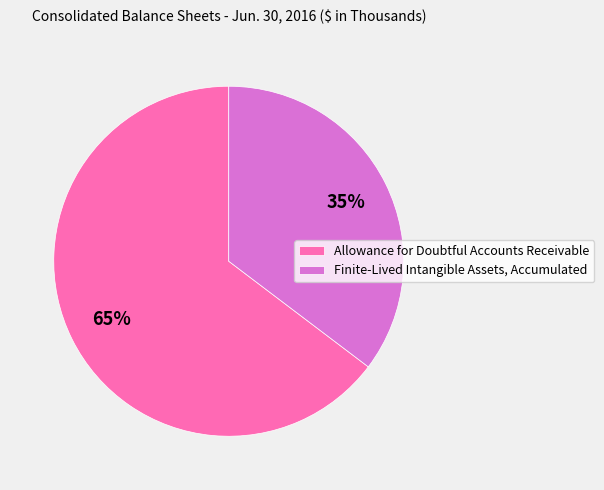

To the nearest percent, what is the average slice percentage?

50%